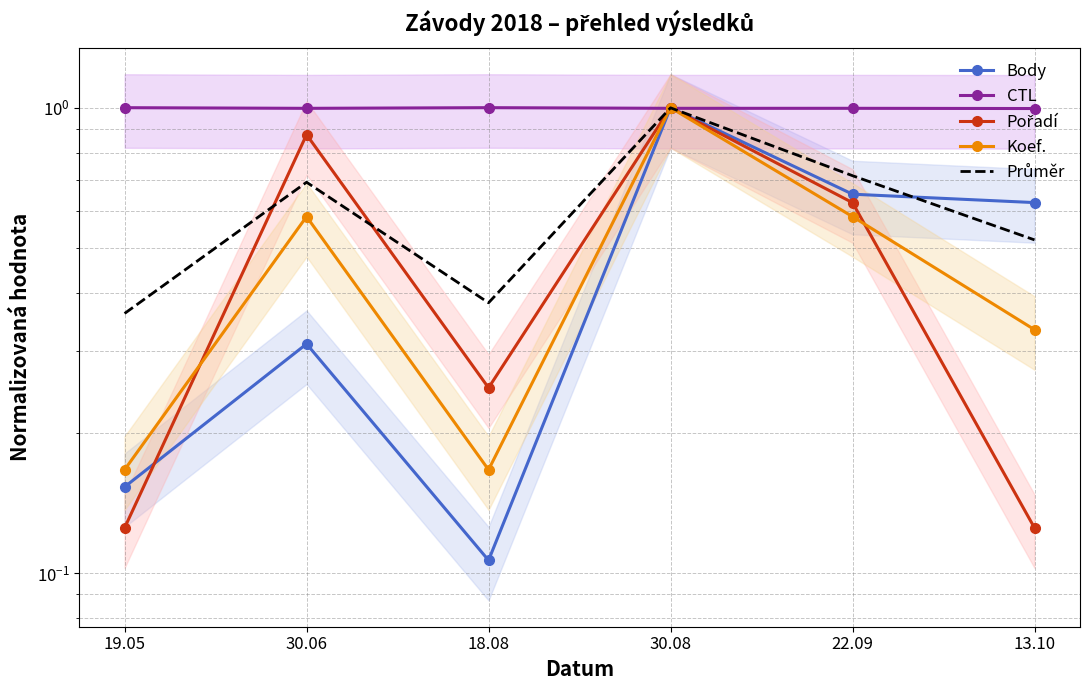

Where do Koef. and Pořadí first cross each other?

19.05 and 30.06